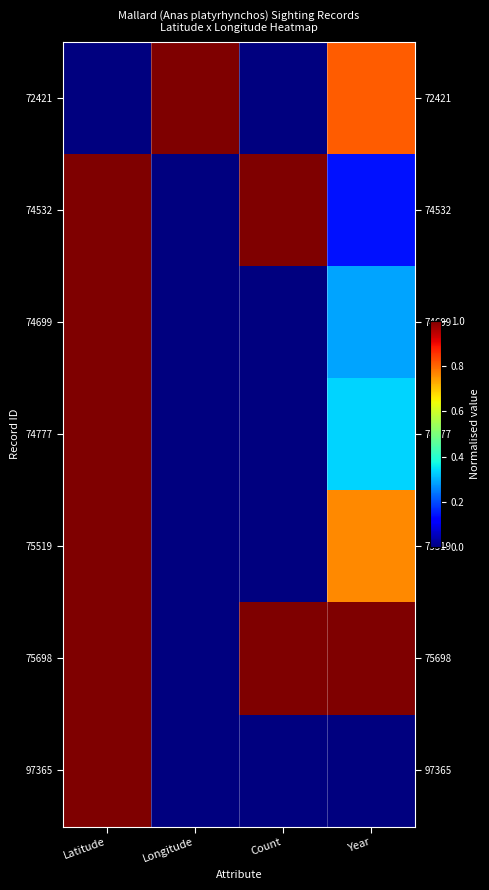

How many categories are shown in the chart?

4